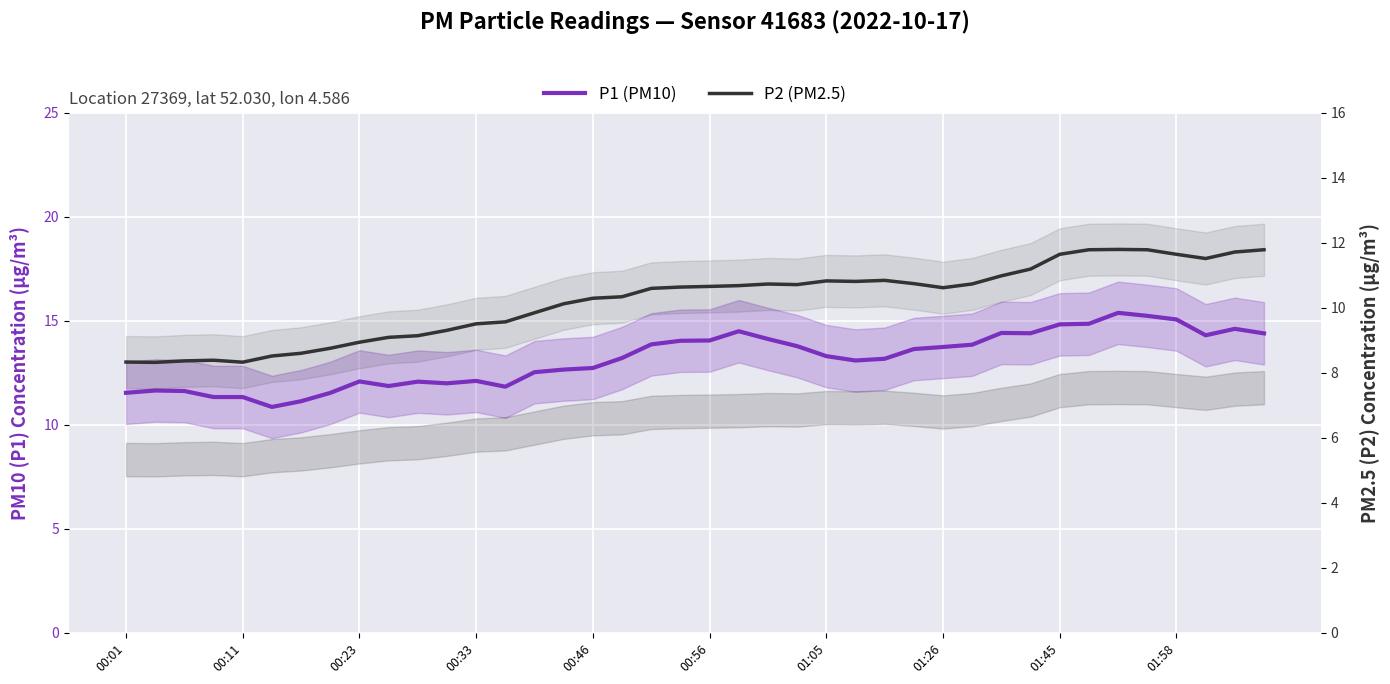

What is the average value of the P2 (PM2.5) series?

10.2